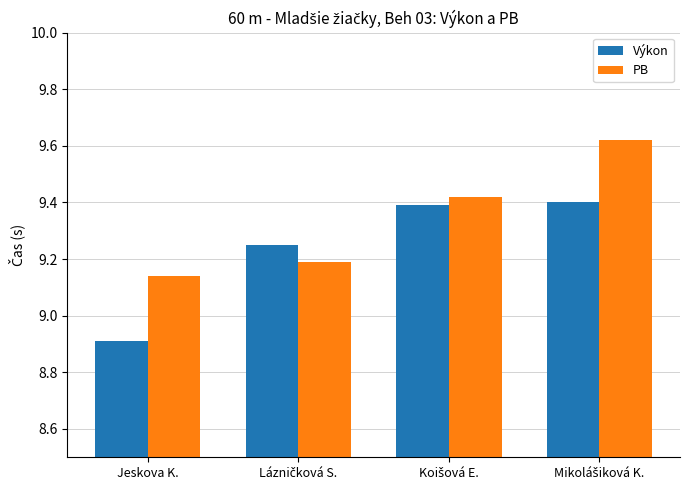

Which series has the largest range (max minus min)?

Výkon